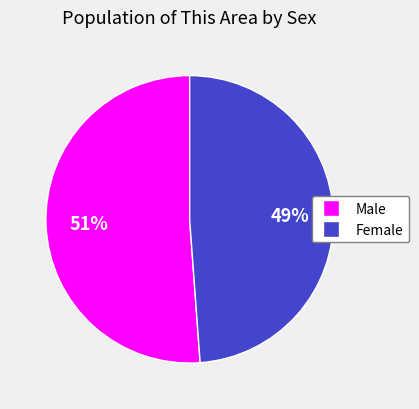

Is the sum of Male and Female greater than half?

Yes